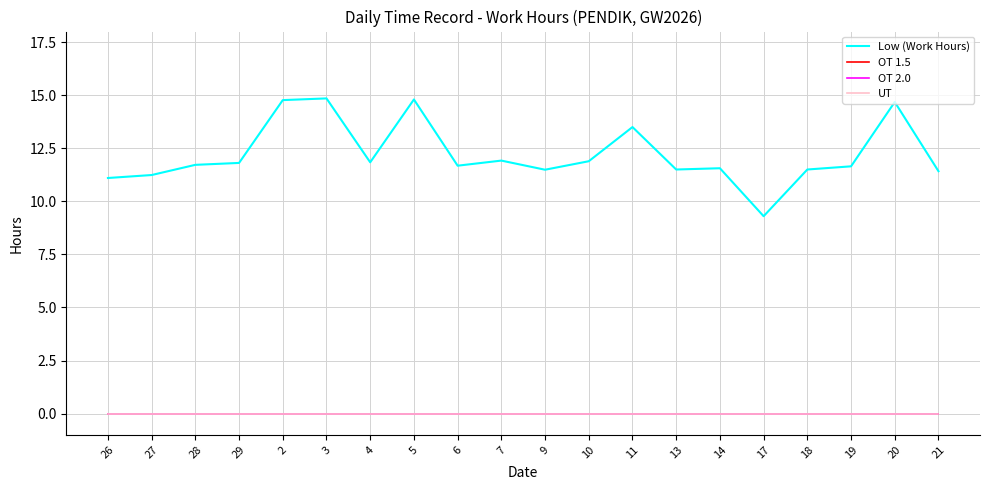

Does the chart have visible grid lines?

Yes